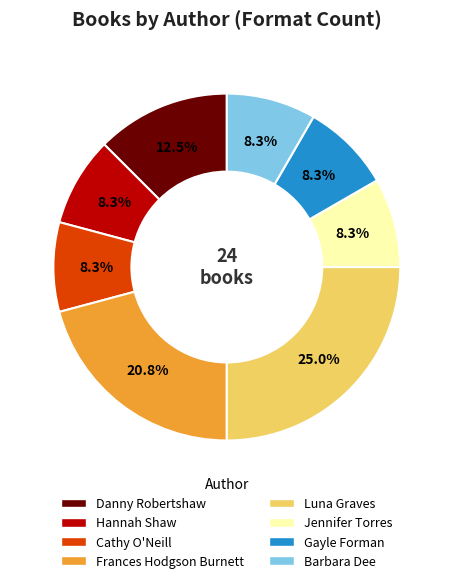

Which category has the biggest portion of the pie?

Luna Graves